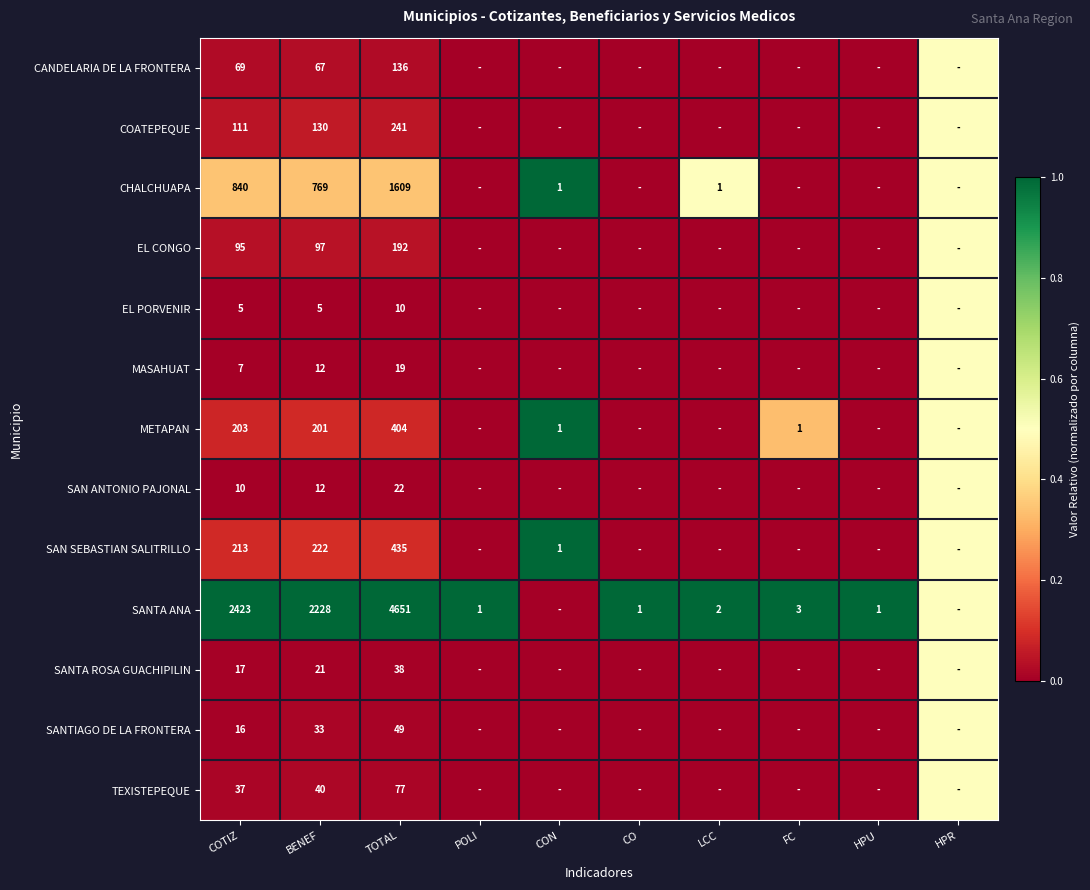

What is the total value across all series at BENEF?

3837.0